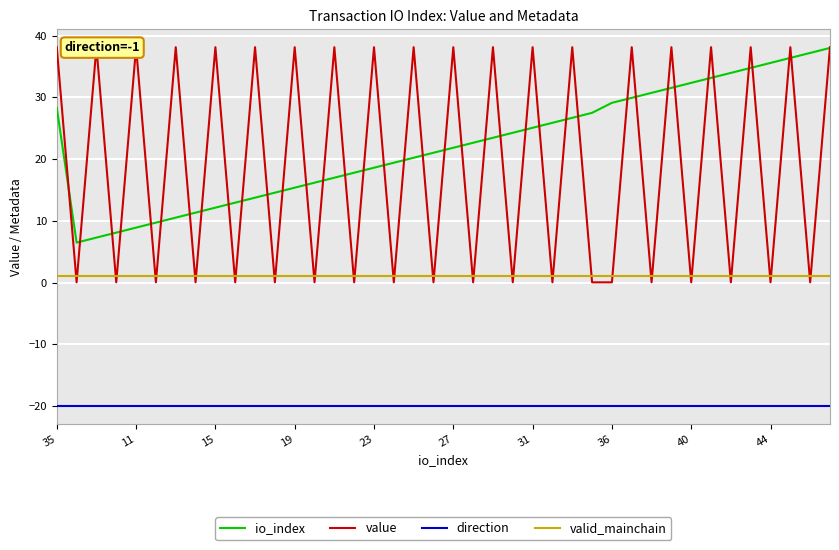

Which label corresponds to the largest value in the chart?

35